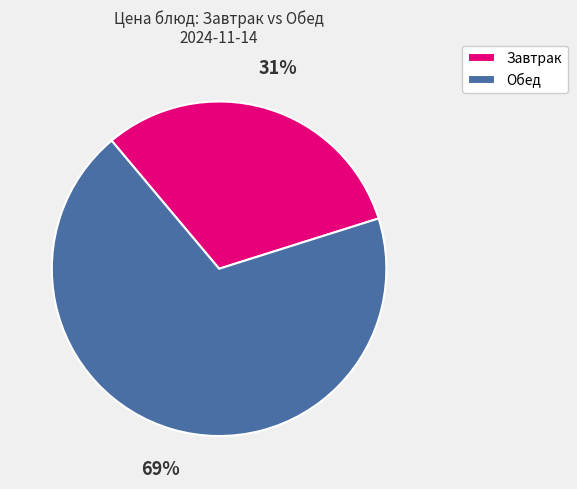

Which has a higher value, Обед or Завтрак?

Обед